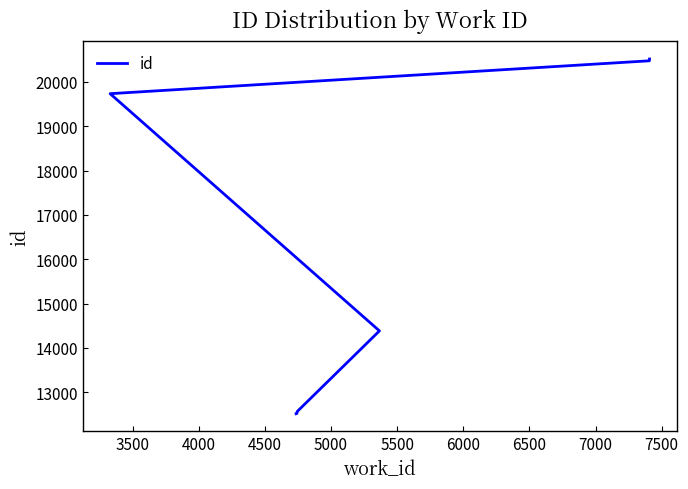

What is the average value?

17422